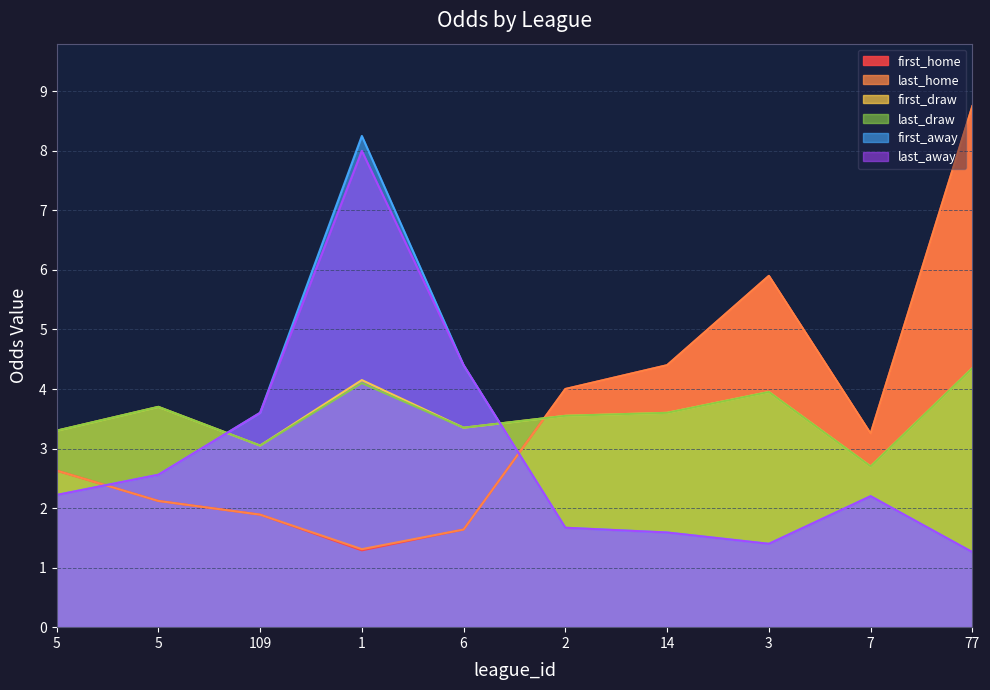

True or false: last_home has more than 0 interior local peaks.

True